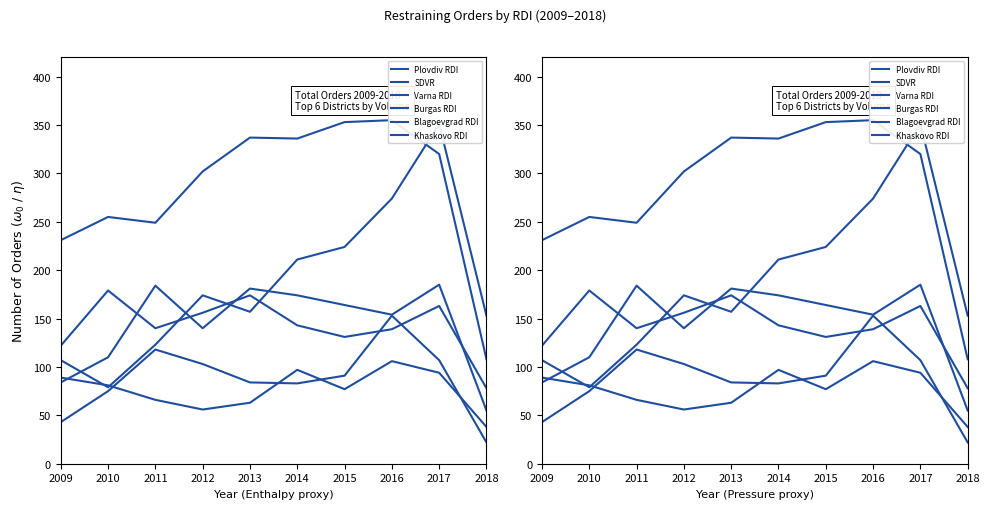

How many categories are shown in the chart?

10